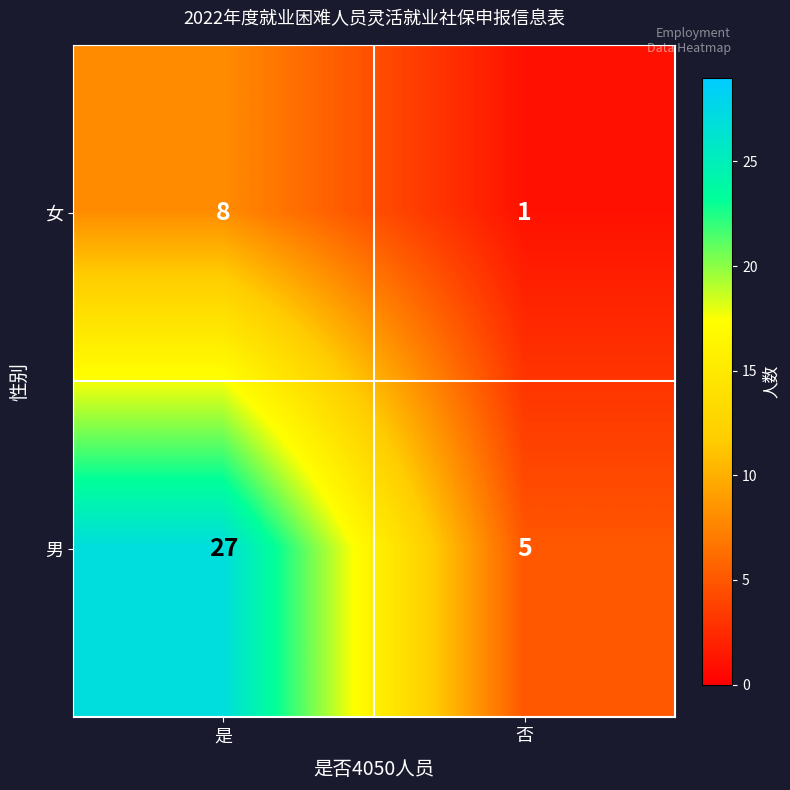

Reading right to left, extract all data points from this chart.

女: 否=1	是=8
男: 否=5	是=27